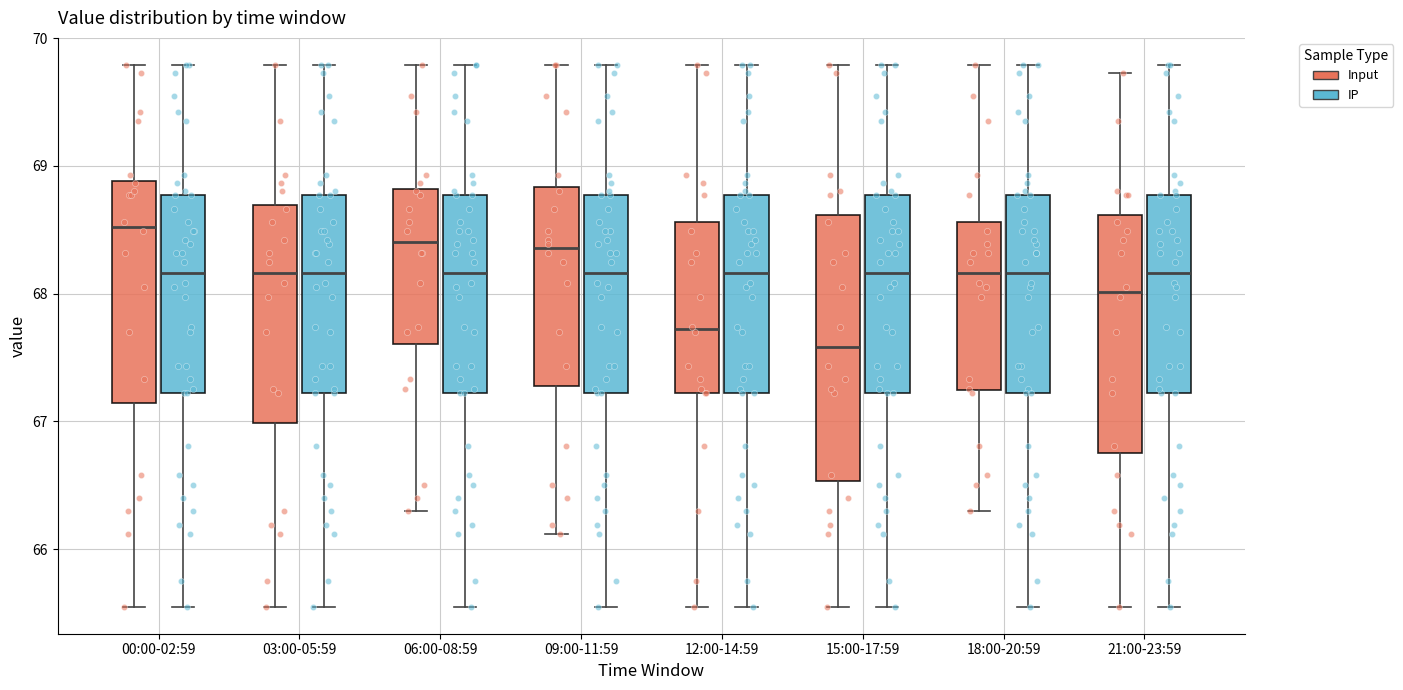

Which box's median line is the highest?

00:00-02:59 (Input)